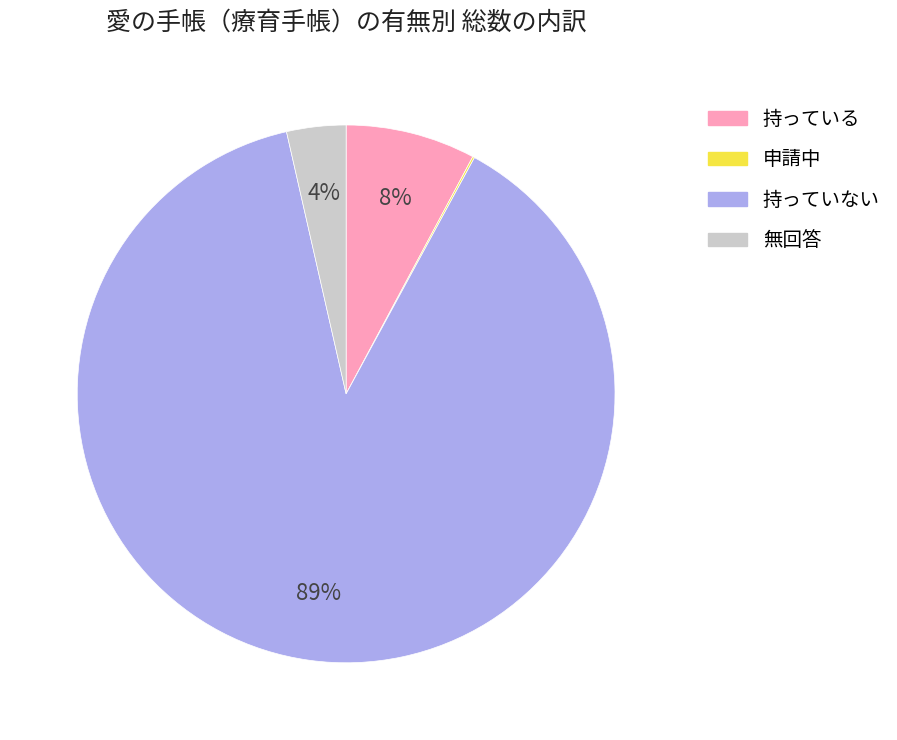

To the nearest percent, what is the difference between the largest and smallest slice percentages?

88%